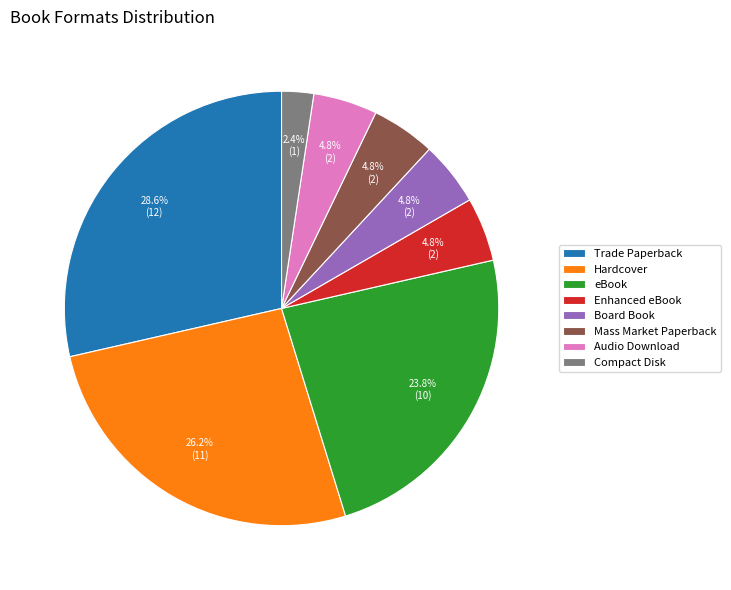

Approximately how many times larger is the value at Mass Market Paperback compared to Enhanced eBook?

1.0